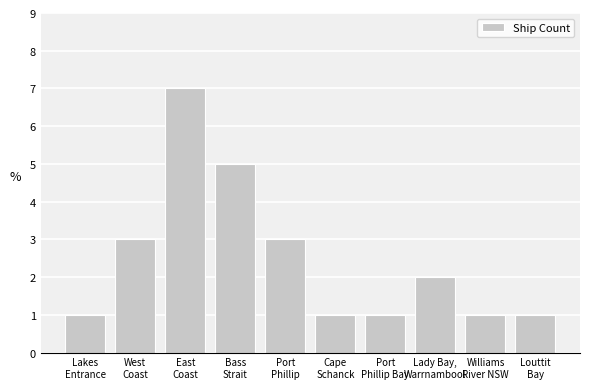

What is the difference between the maximum and minimum values?

6